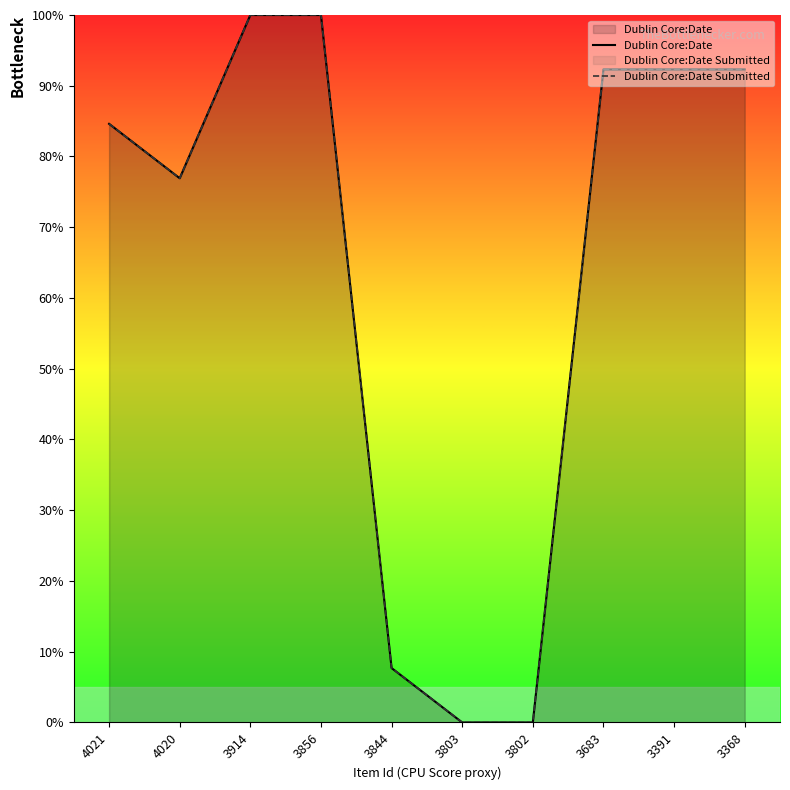

What value does the Dublin Core:Date series have at 3368?

92.3